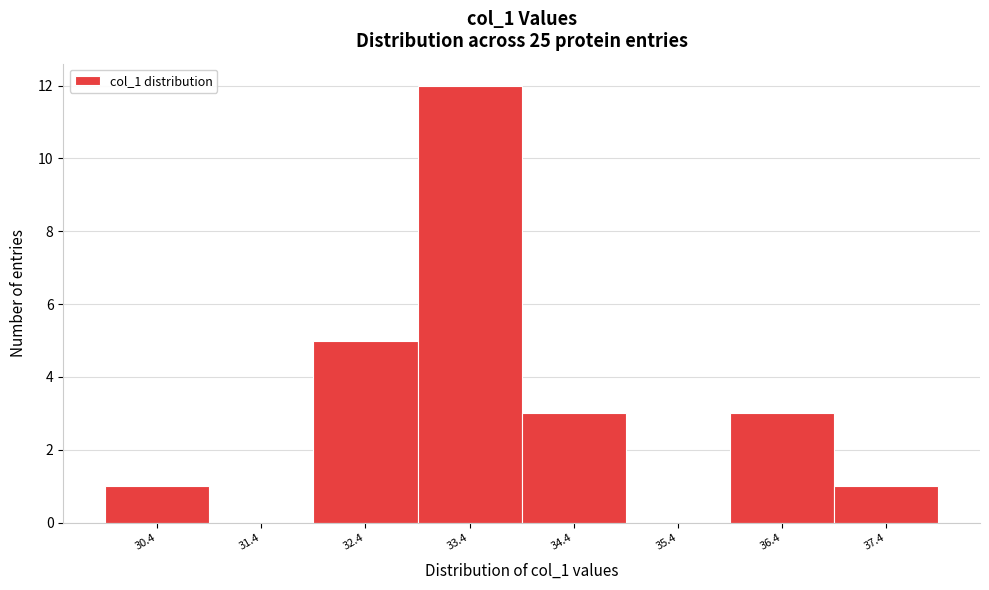

Reading left to right, what are all the values shown in this chart?

30.4=1	31.4=0	32.4=5	33.4=12	34.4=3	35.4=0	36.4=3	37.4=1